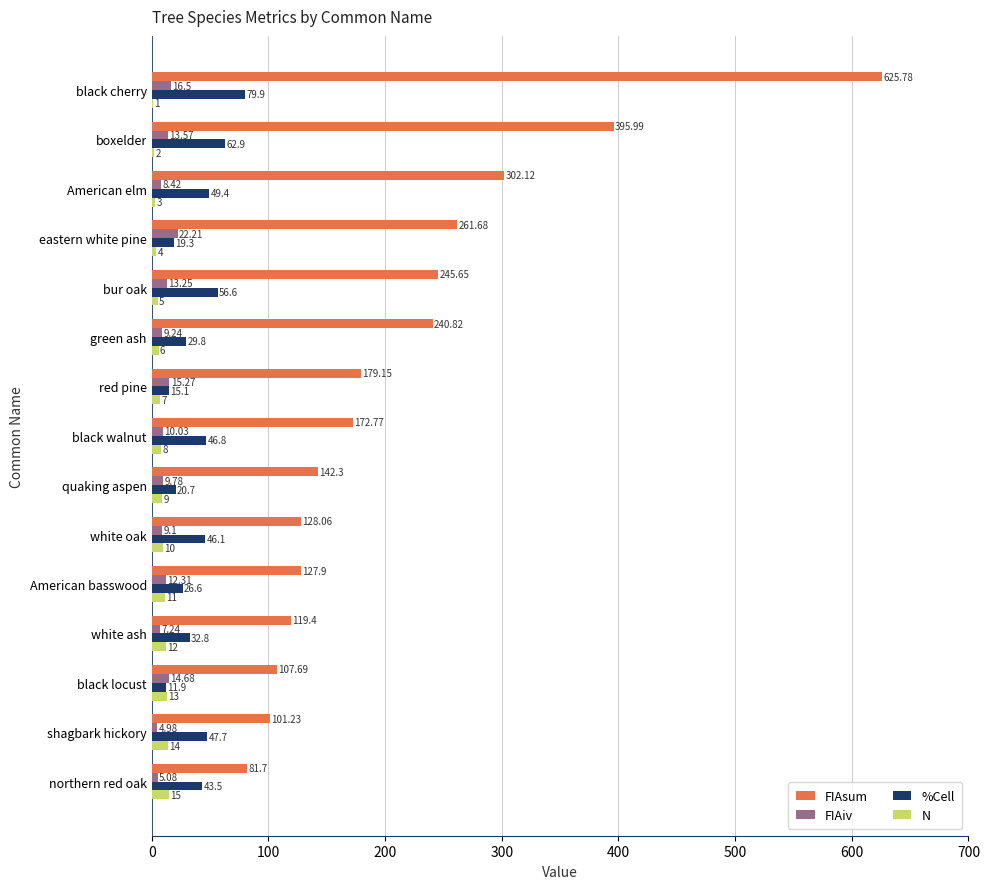

Which category has the highest value in the FIAiv series?

eastern white pine